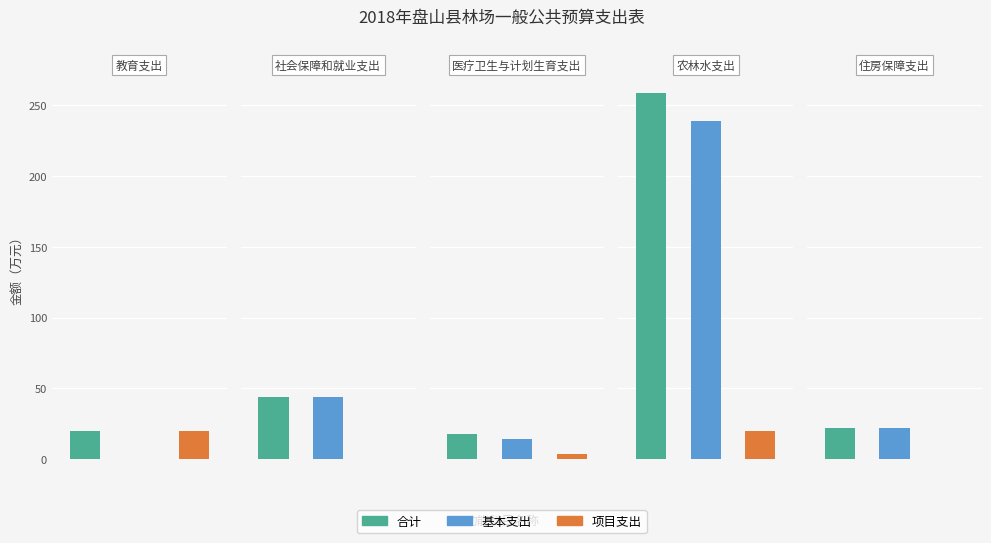

Reading left to right, what are all the values shown in this chart?

合计: 教育支出=19.6	社会保障和就业支出=43.7	医疗卫生与计划生育支出=17.9	农林水支出=258.9	住房保障支出=21.8
基本支出: 教育支出=0.0	社会保障和就业支出=43.7	医疗卫生与计划生育支出=14.4	农林水支出=238.9	住房保障支出=21.8
项目支出: 教育支出=19.6	社会保障和就业支出=0.0	医疗卫生与计划生育支出=3.5	农林水支出=20.0	住房保障支出=0.0